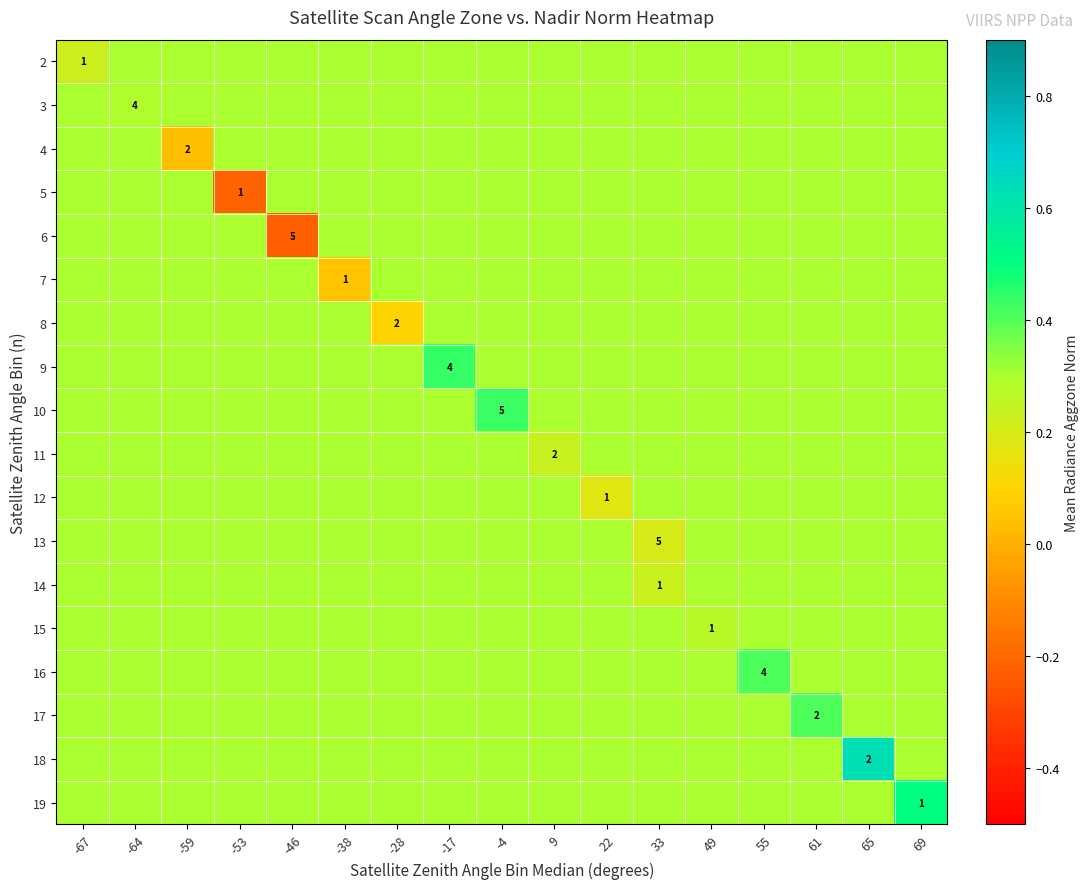

What is the minimum value for row_12?

0.2